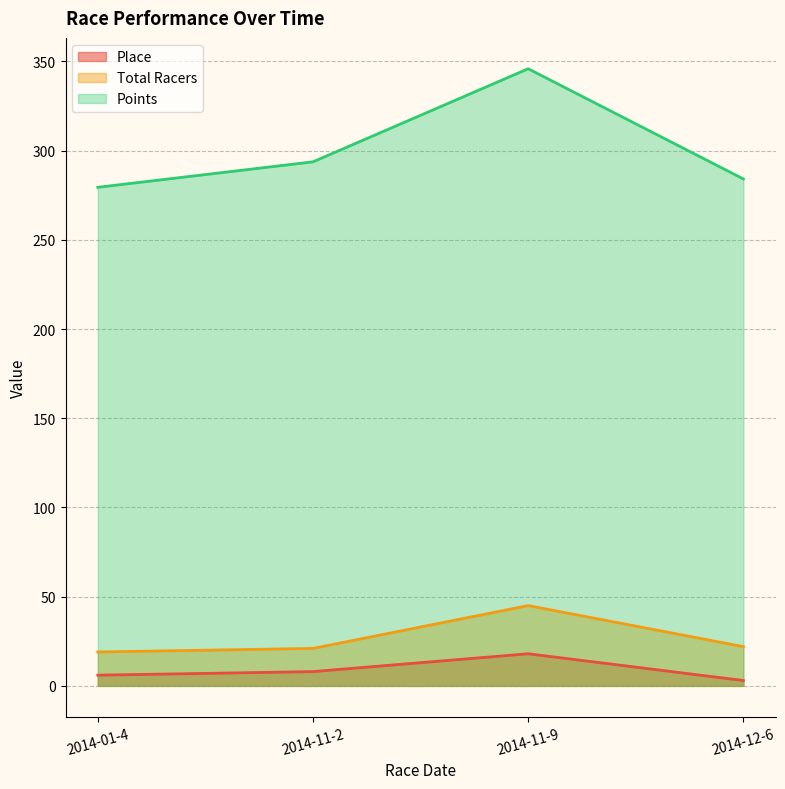

What is the label of the 3rd point from the right?

2014-11-2